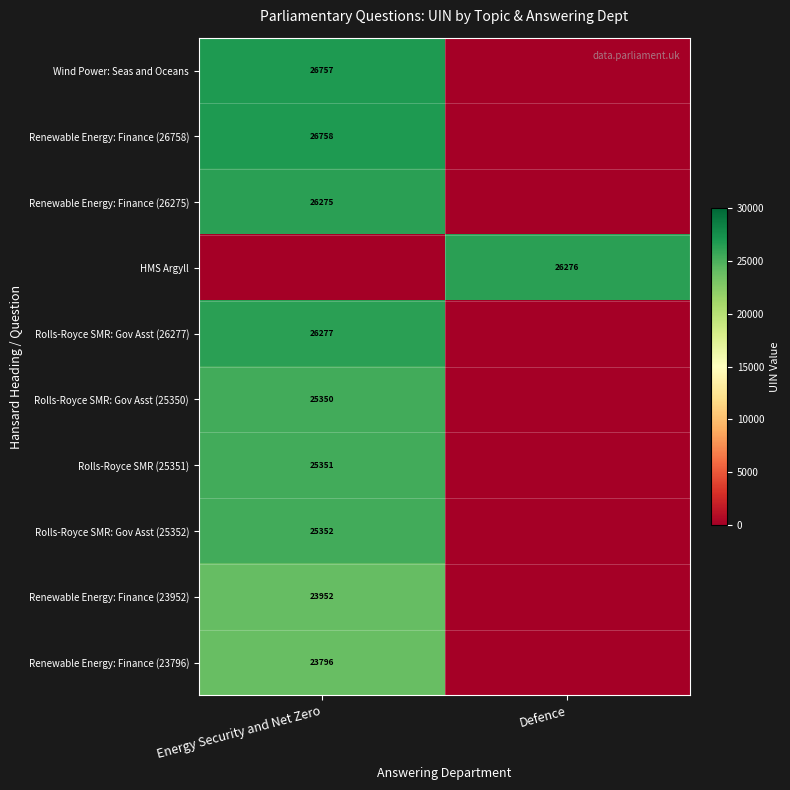

Is it true that Rolls-Royce SMR (25351) equals 35571 at Energy Security and Net Zero?

False